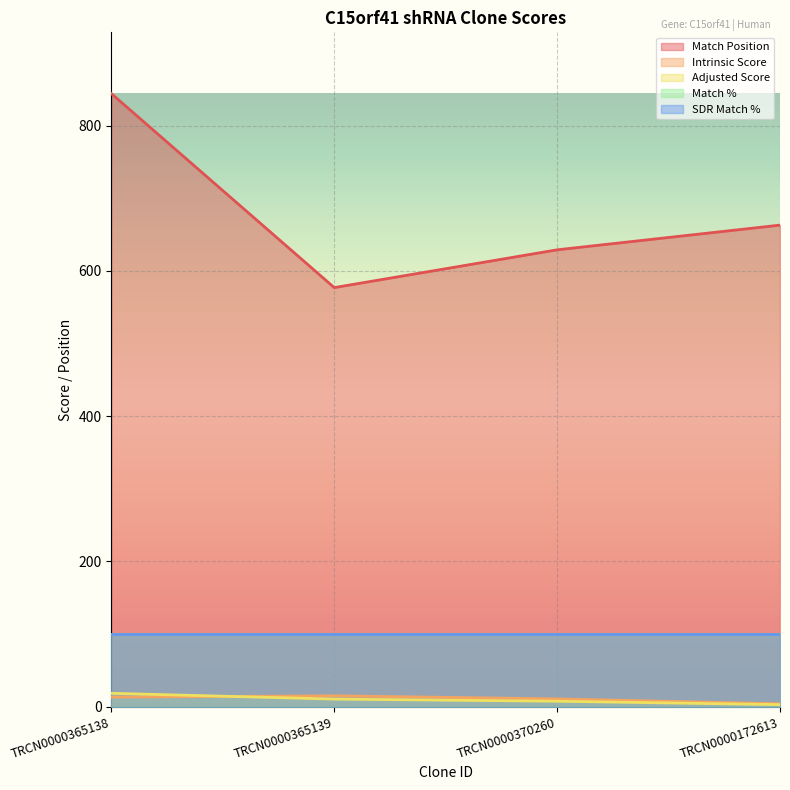

Read the Adjusted Score value at TRCN0000172613.

2.8